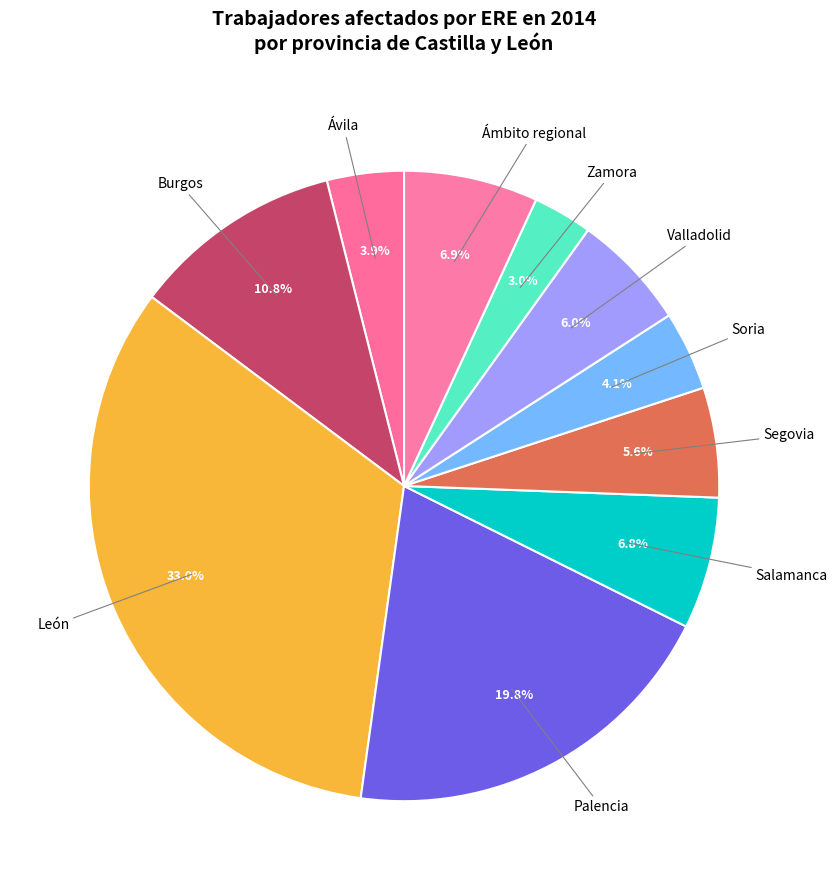

To the nearest percent, what is the average slice percentage?

10%